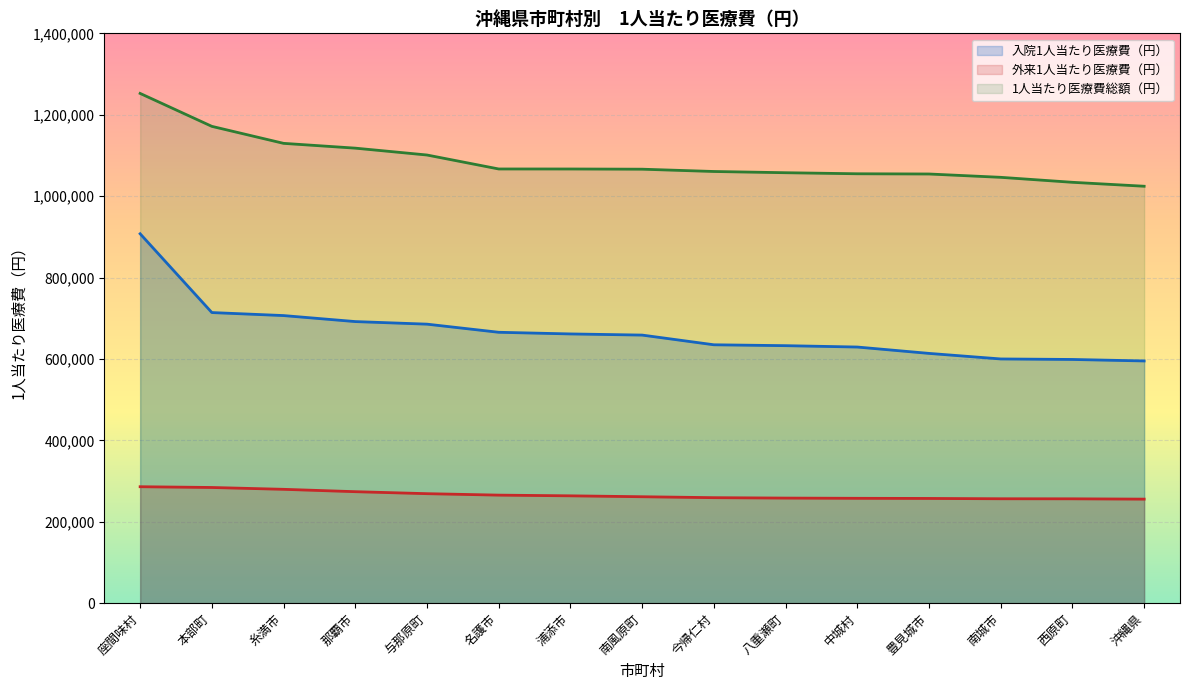

Reading left to right, what are all the values shown in this chart?

入院1人当たり医療費（円）: 907557	713999	706589	691835	685503	665543	661479	658655	634827	632643	629297	613662	600018	598755	595111
外来1人当たり医療費（円）: 286112	284239	279725	273906	269016	265455	263728	261501	259200	258184	257629	257305	256524	256396	255620
1人当たり医療費総額（円）: 1252375	1171457	1129705	1117922	1101059	1066762	1066702	1066216	1060572	1057554	1054971	1054418	1046235	1034010	1024333